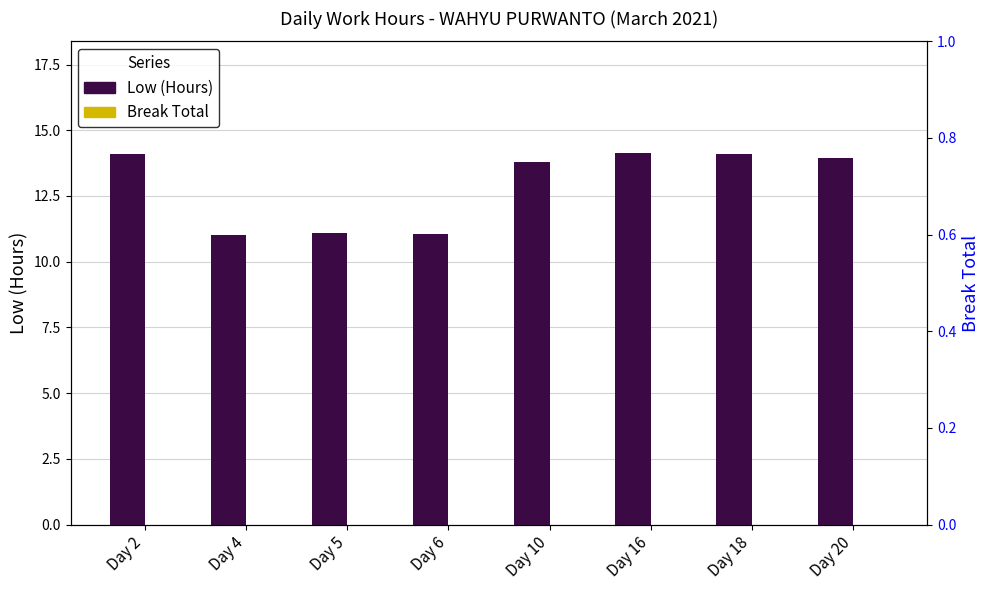

Which series has the largest total across all categories?

Low (Hours)